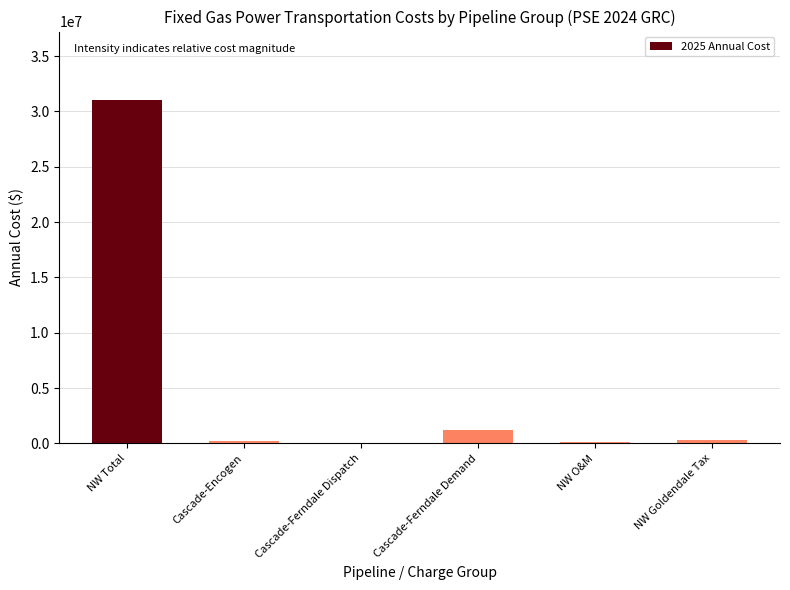

Which label corresponds to the largest value in the chart?

NW Total